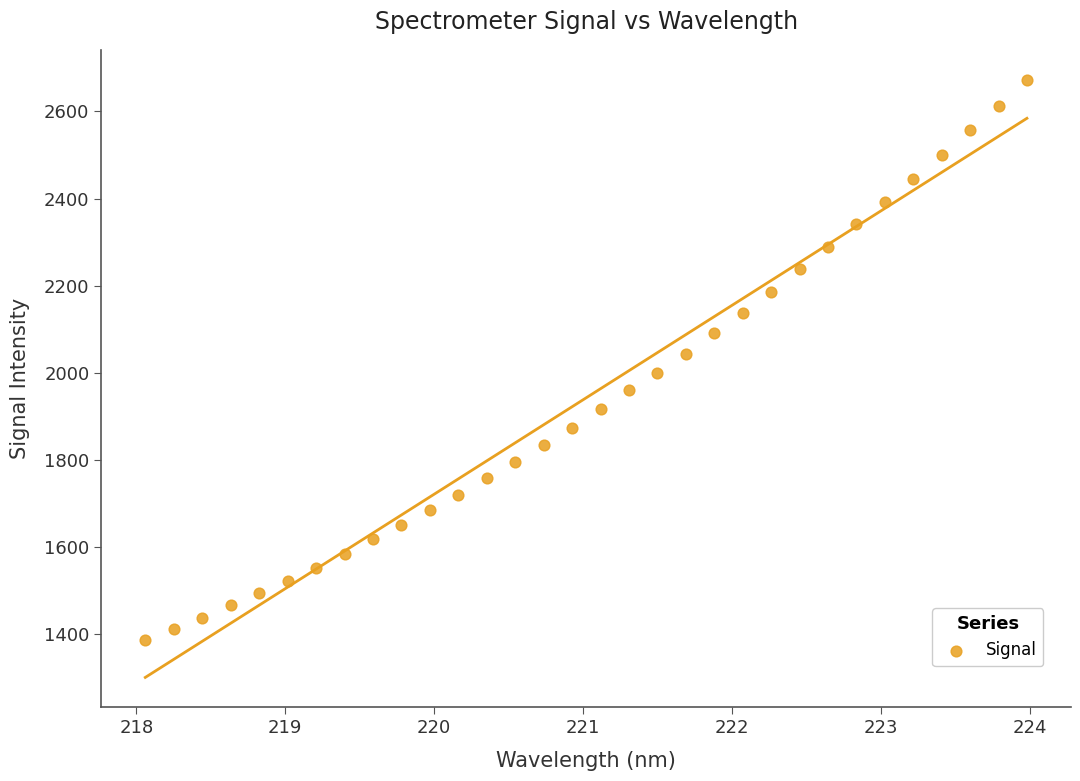

What is the range of X values (max minus min)?

5.9